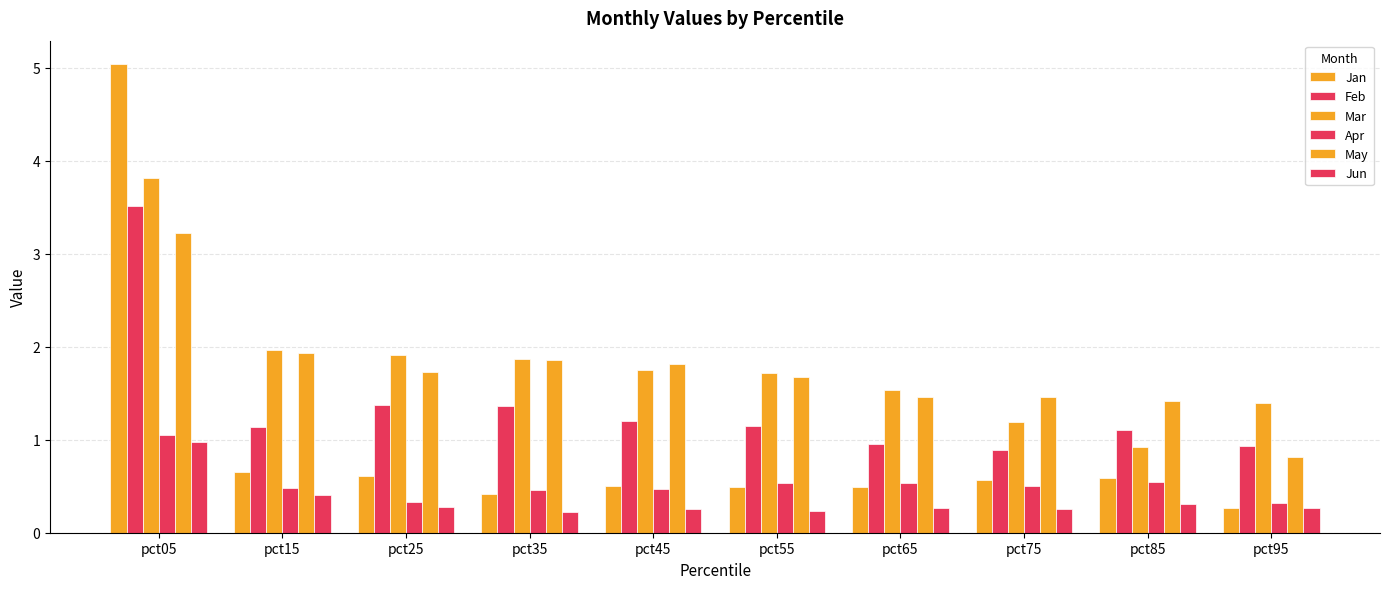

Count the number of data series in this chart.

6